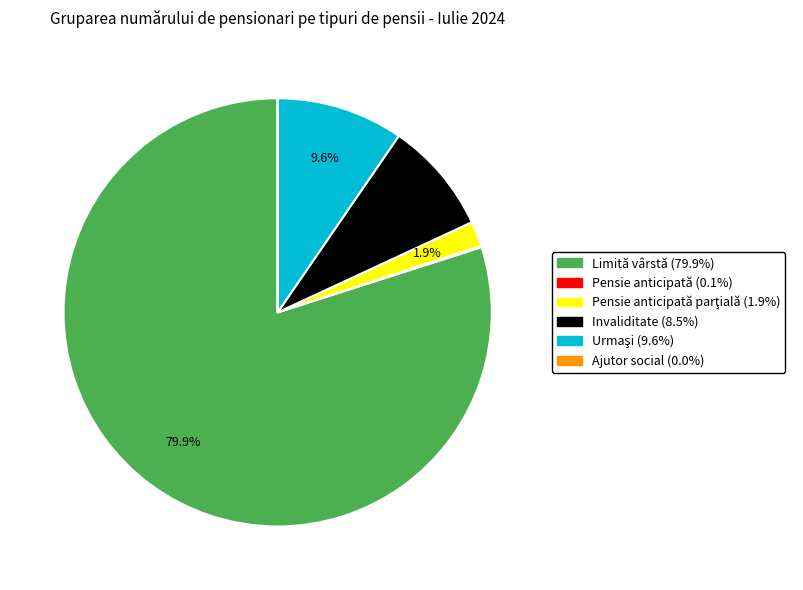

Is there any slice that represents more than half of the pie?

Yes